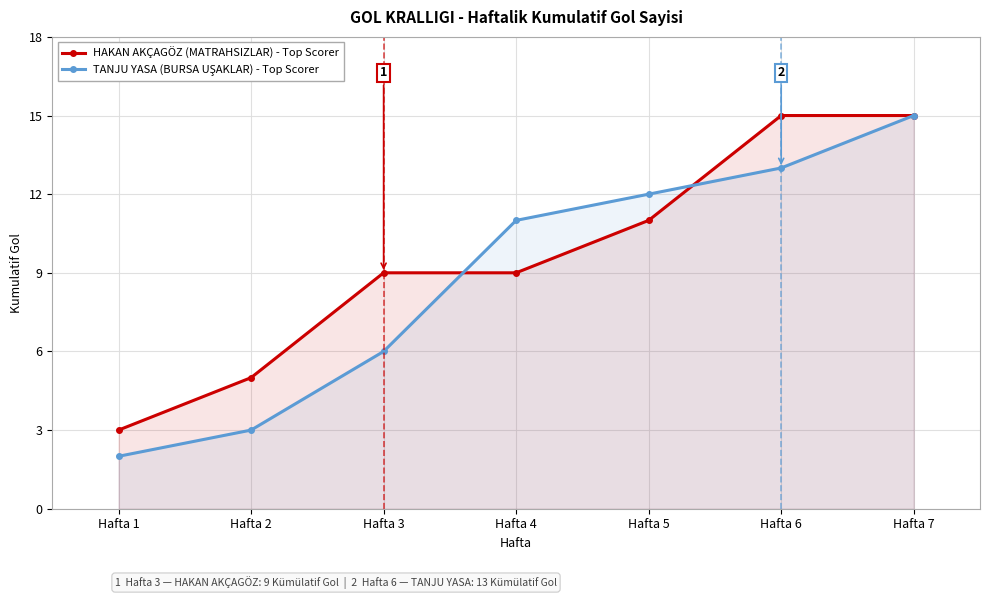

The HAKAN AKÇAGÖZ (MATRAHSIZLAR) - Top Scorer series shows 1 at Hafta 1. True or false?

False